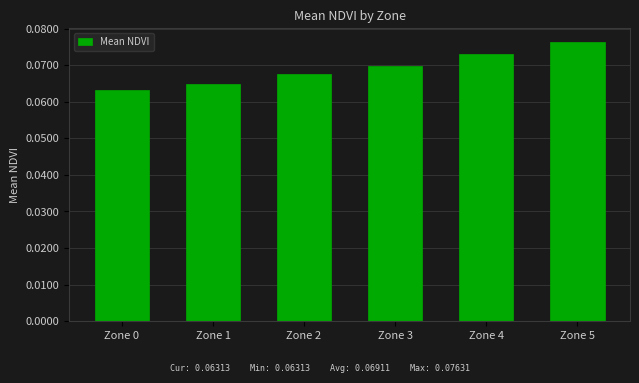

Which label corresponds to the largest value in the chart?

Zone 5